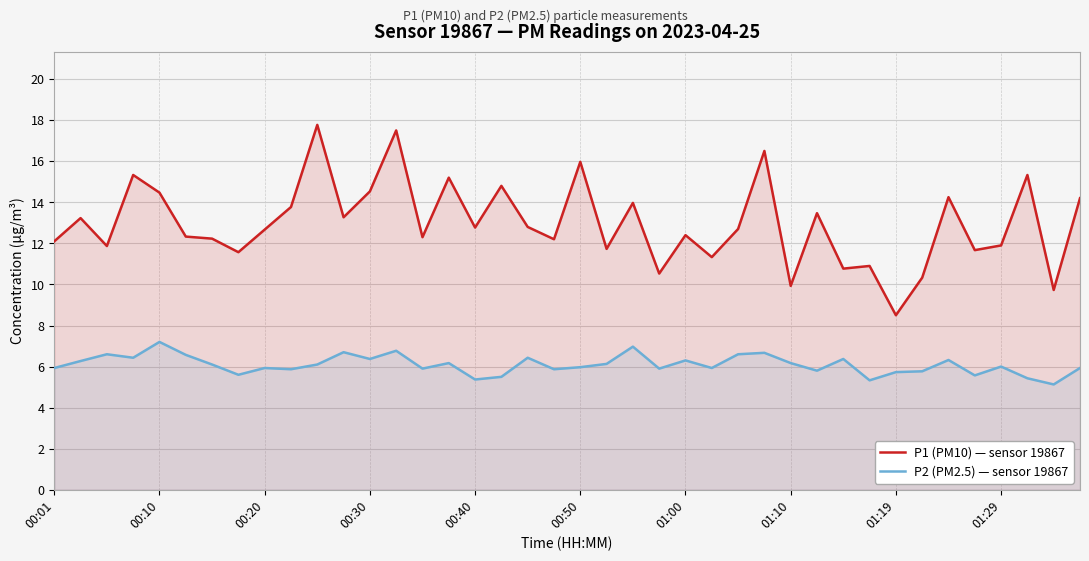

List the series in order of their overall mean, lowest first.

P2 (PM2.5) — sensor 19867, P1 (PM10) — sensor 19867